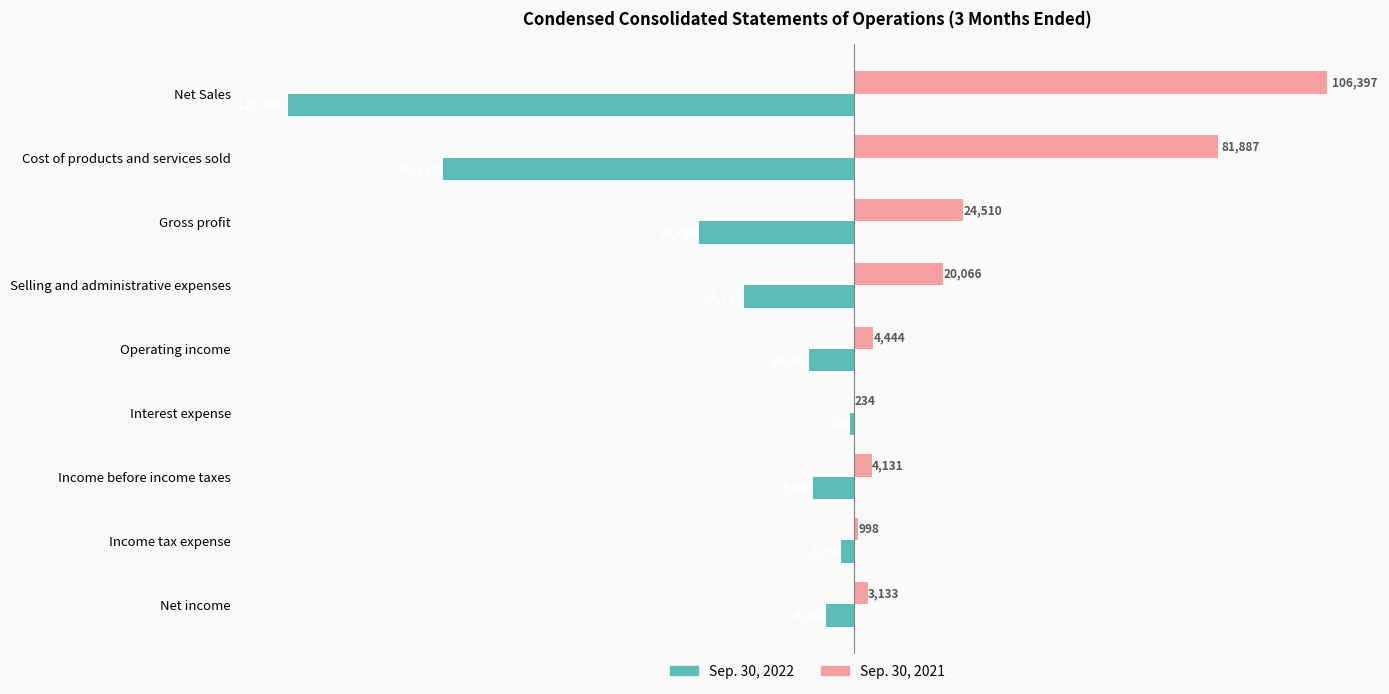

At which category is the sum across all series the highest?

Interest expense